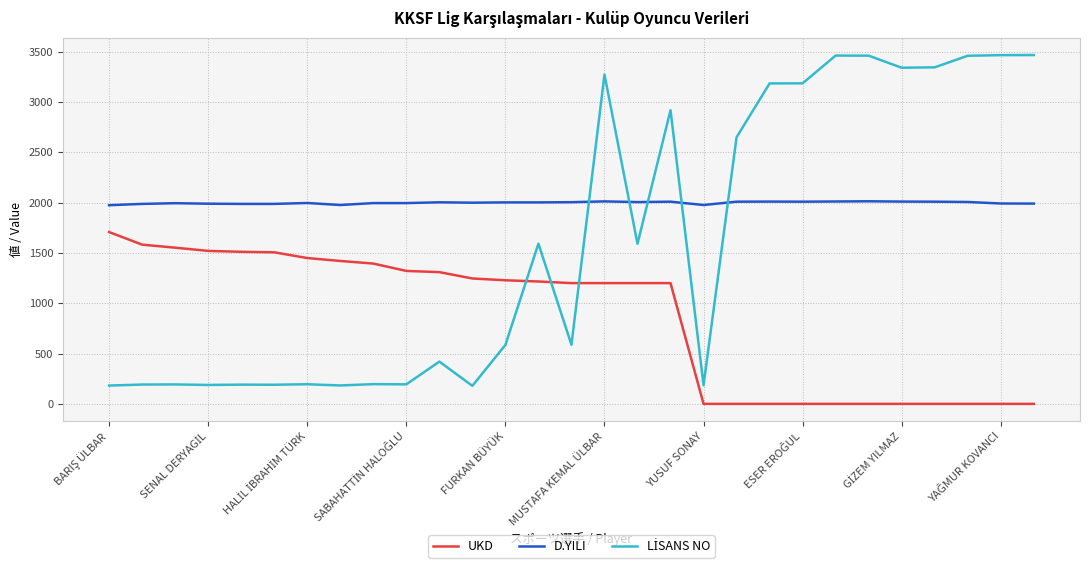

True or false: D.YILI and UKD intersect in this chart.

False